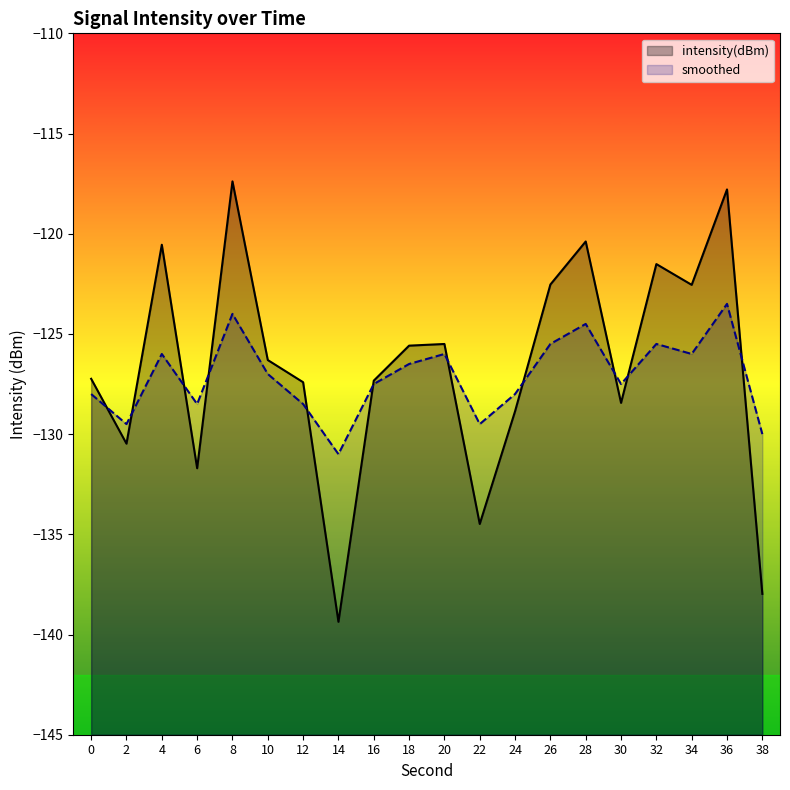

What is the maximum value shown in the chart?

-117.4